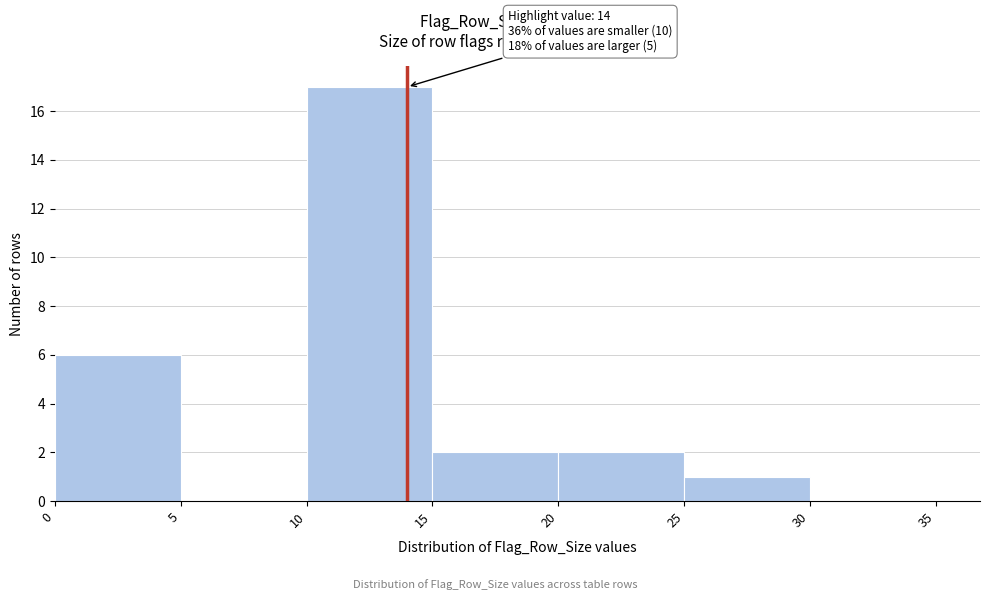

Over which range of the x-axis is the bar tallest?

10 to 15